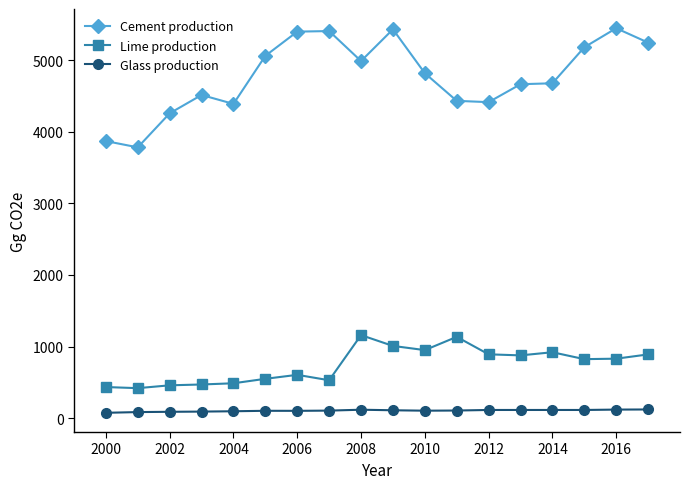

Which series has the widest spread of values?

Cement production